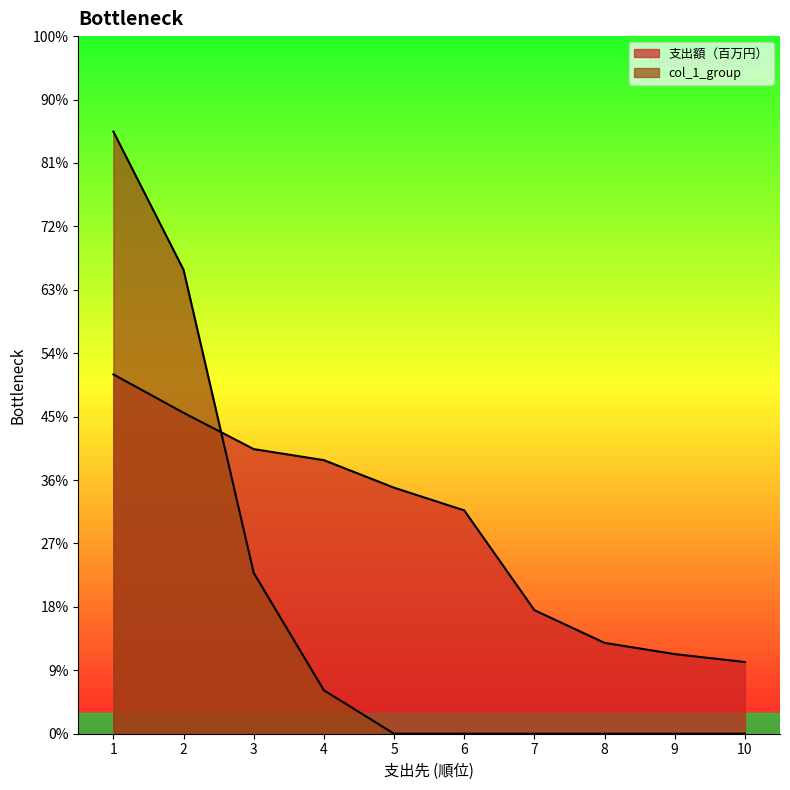

True or false: col_1_group has more than 0 points higher than both neighbors.

False